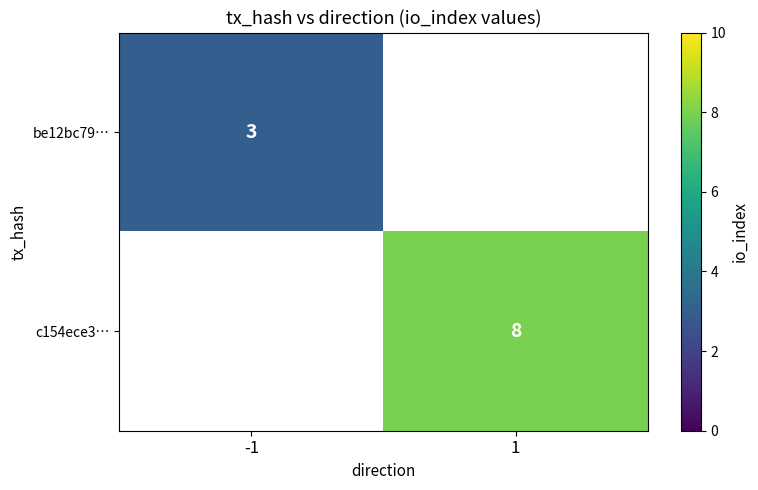

True or false: be12bc79… has a value of 3 at -1.

True